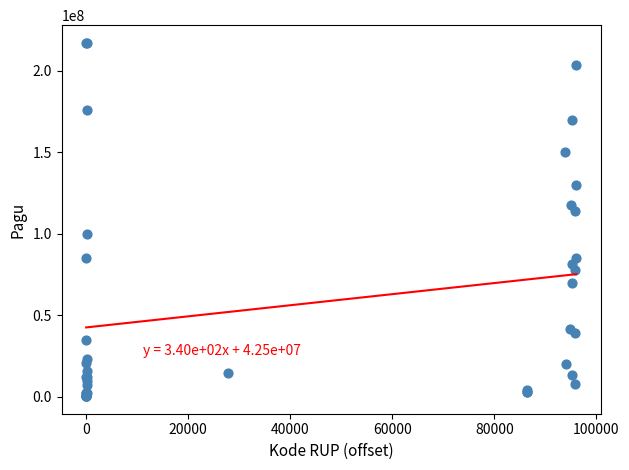

What Y value in the scatter plot is closest to 108830000?

114296000